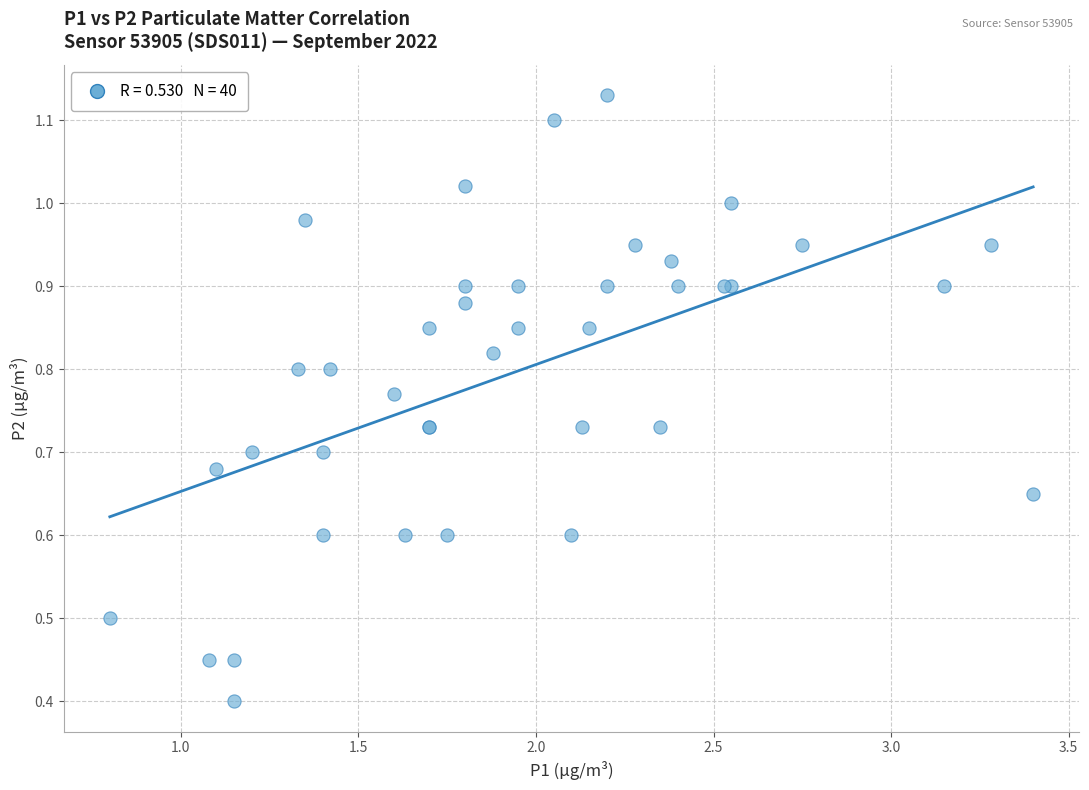

What Y value in the scatter plot is closest to 0?

0.4